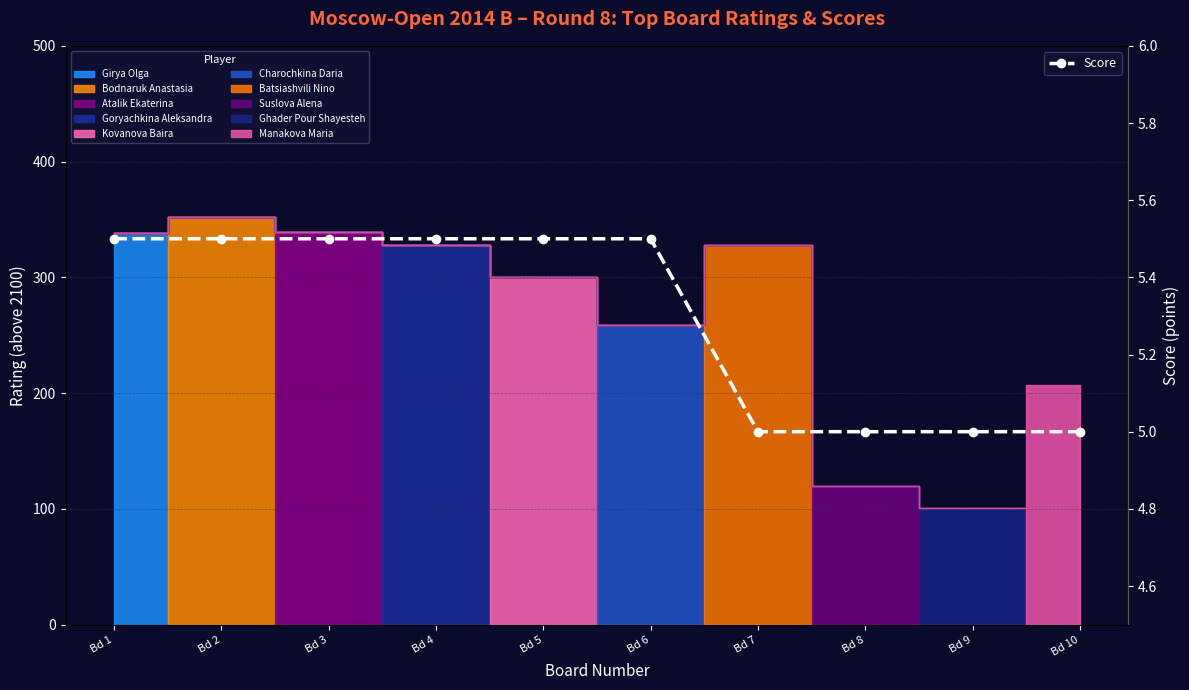

At which label is the value closest to 5?

Bd 7